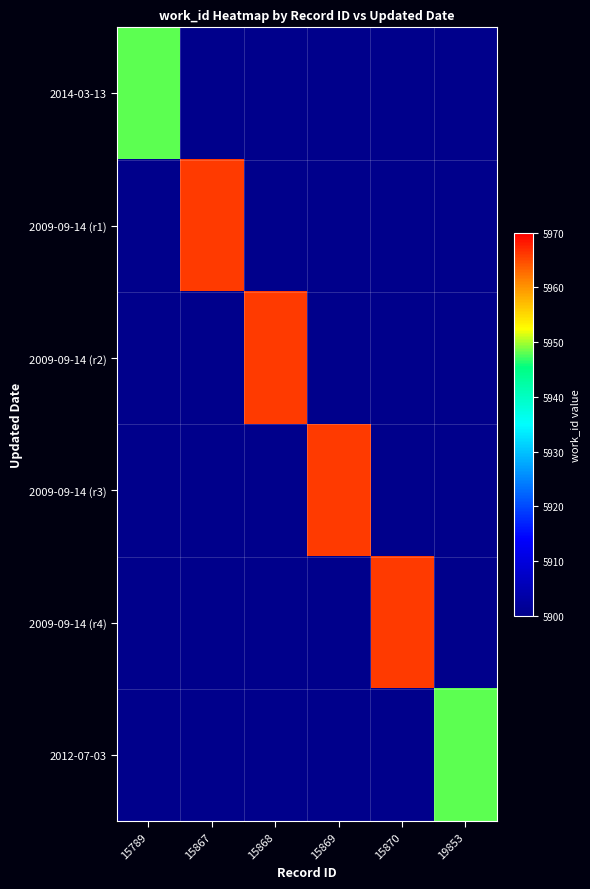

Which has a higher value, 15870 or 19853?

15870